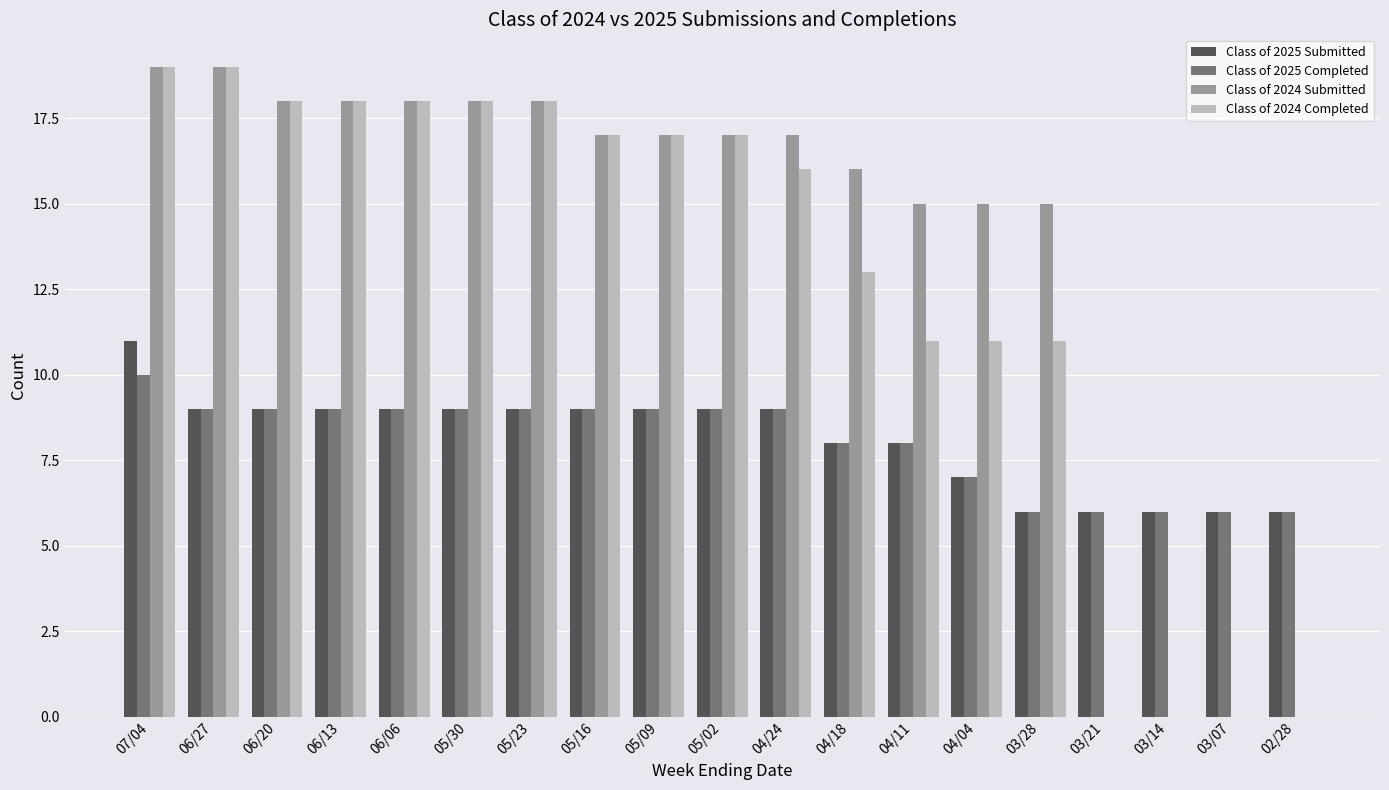

The value of Class of 2025 Completed at 05/30 is 5. True or false?

False